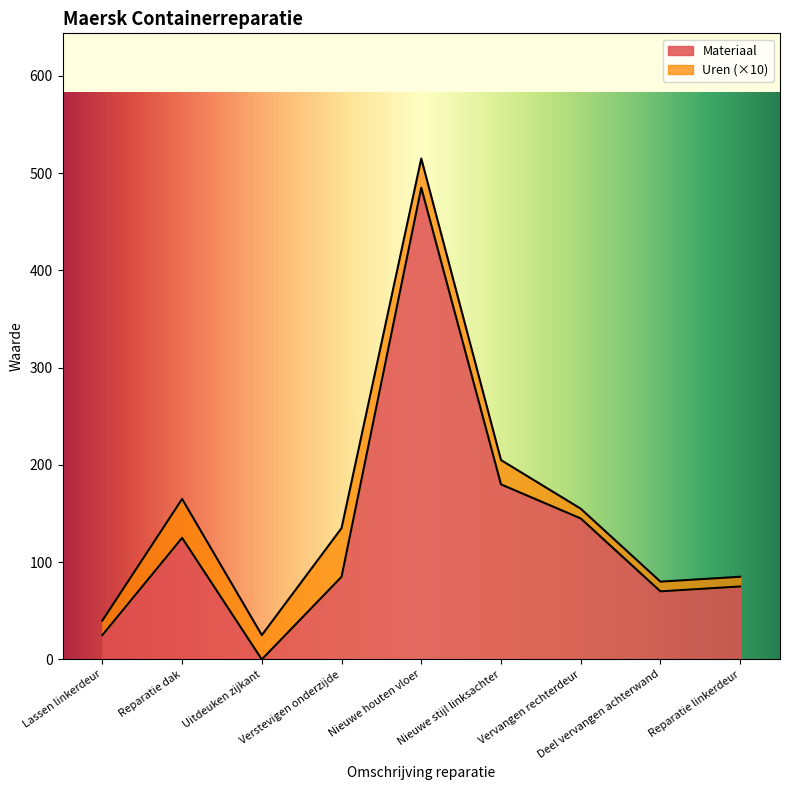

Rank the categories by value from highest to lowest.

Nieuwe houten vloer, Nieuwe stijl linksachter, Vervangen rechterdeur, Reparatie dak, Verstevigen onderzijde, Reparatie linkerdeur, Deel vervangen achterwand, Lassen linkerdeur, Uitdeuken zijkant